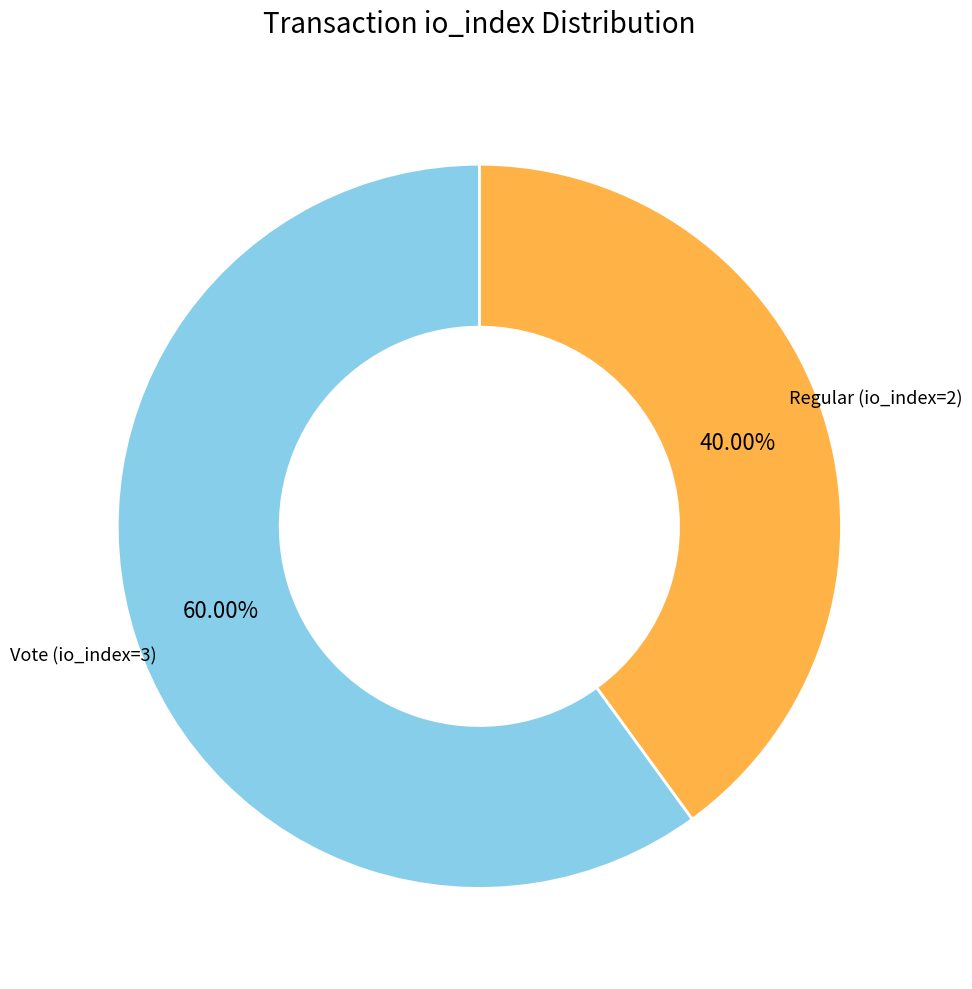

Does any single category account for the majority?

Yes